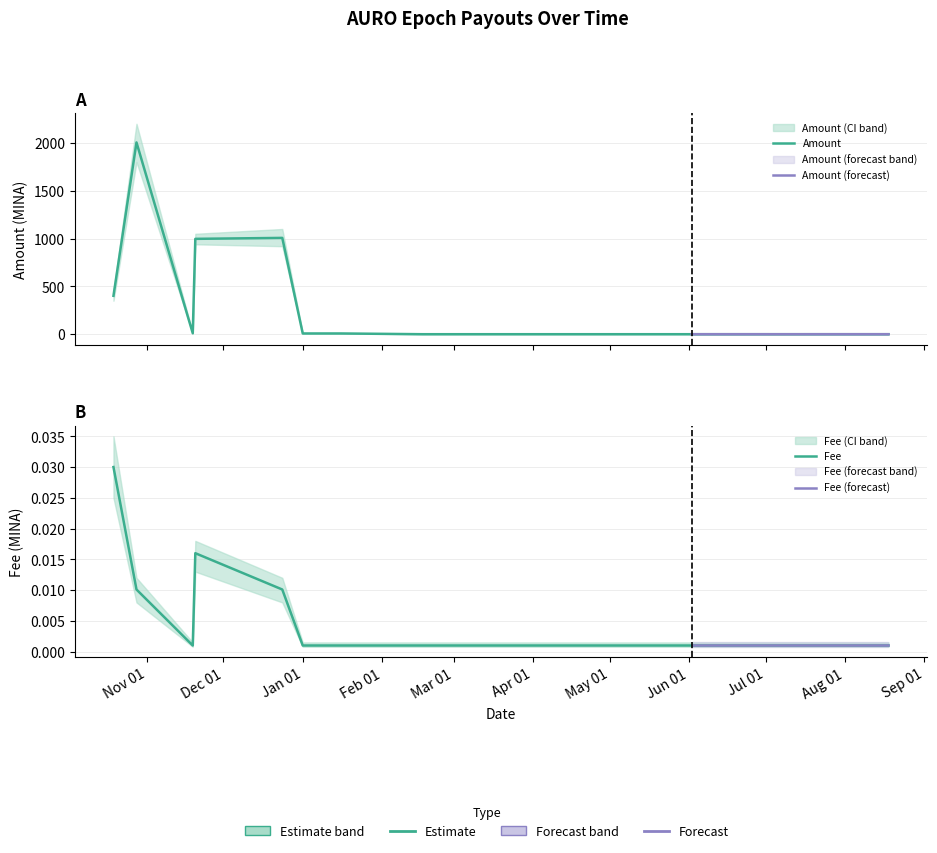

The Amount series shows 0.1 at 2023-02-17. True or false?

True